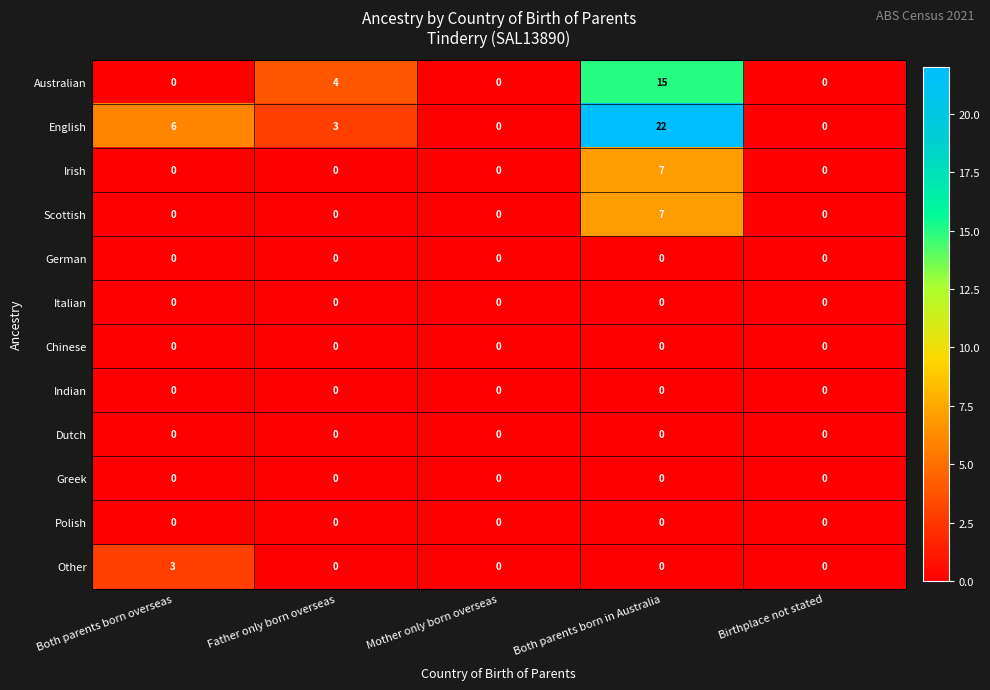

What is the total value across all series at Both parents born in Australia?

51